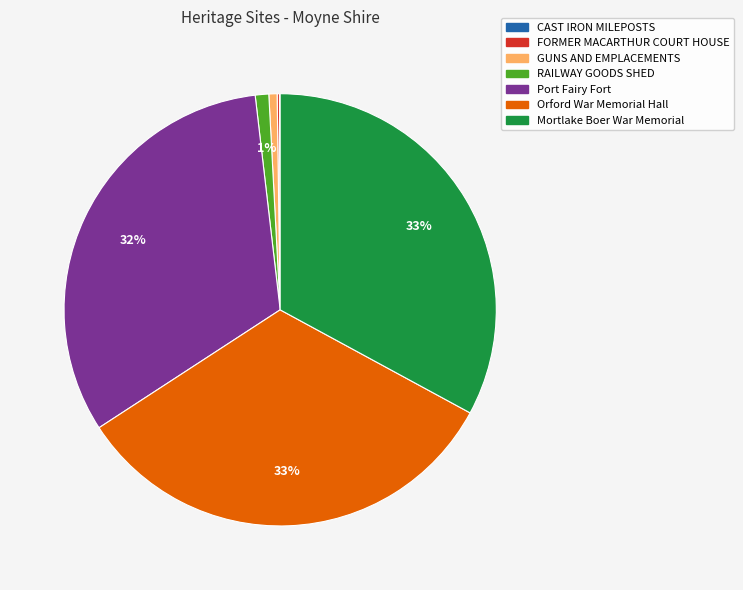

To the nearest percent, what portion does Mortlake Boer War Memorial represent?

33%